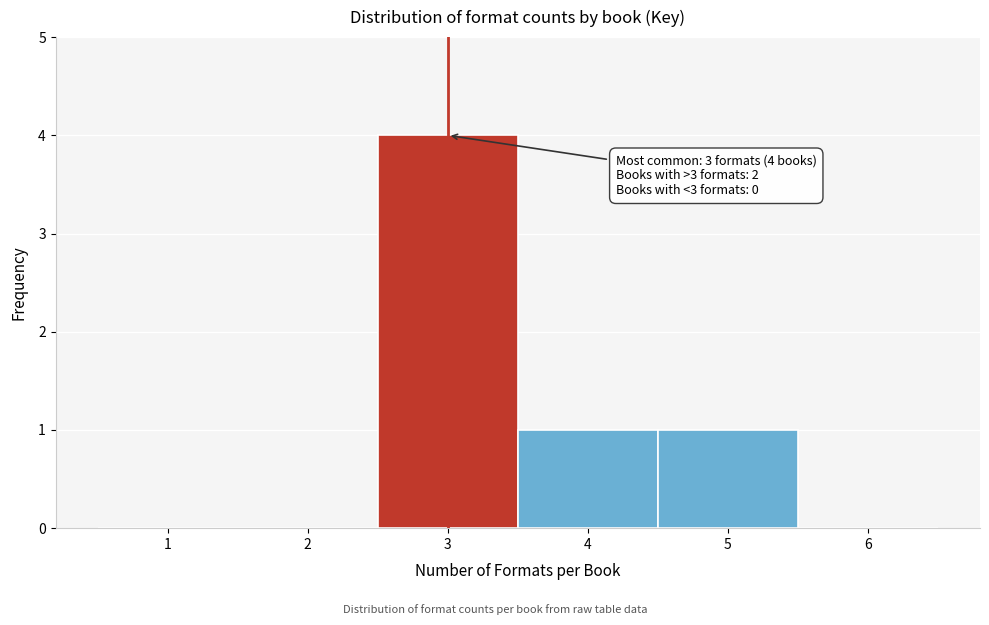

Which range on the x-axis has the tallest bar?

2.5 to 3.5